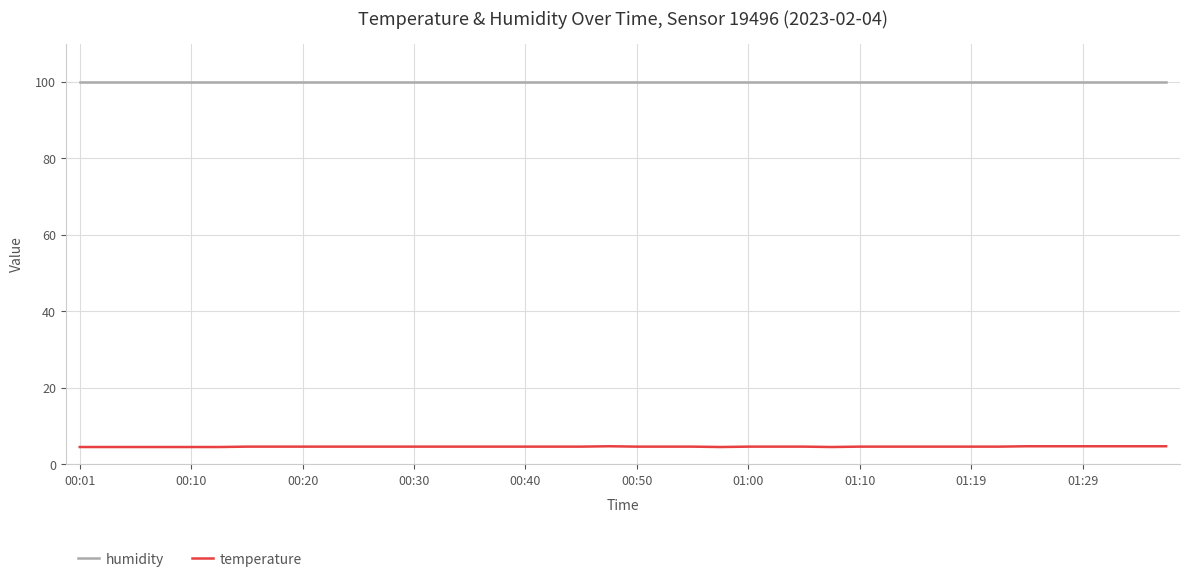

Which series has the largest range (max minus min)?

temperature